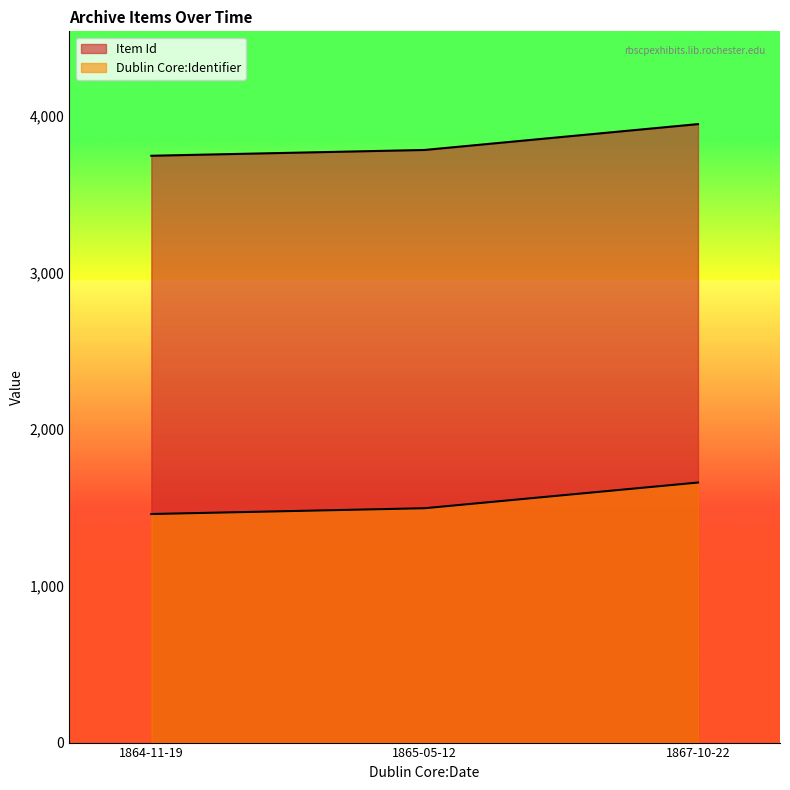

How many Dublin Core:Identifier values are between 1459 and 1660?

3